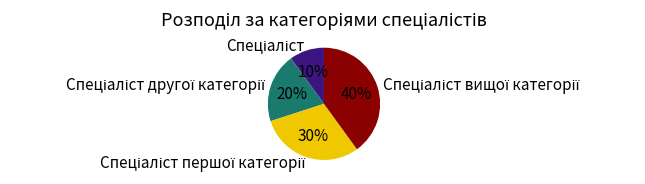

Count the number of slices in the pie.

4